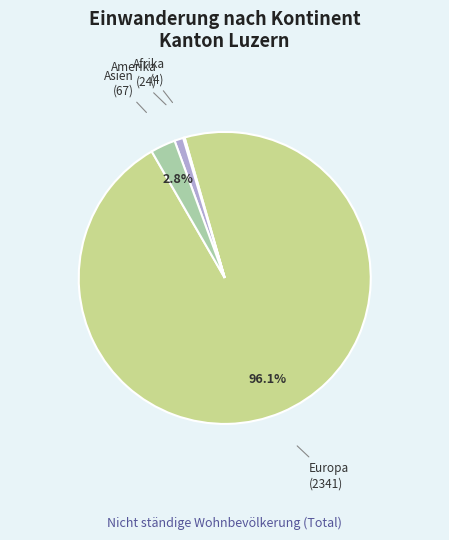

To the nearest percent, what is the difference between the largest and smallest slice percentages?

96%